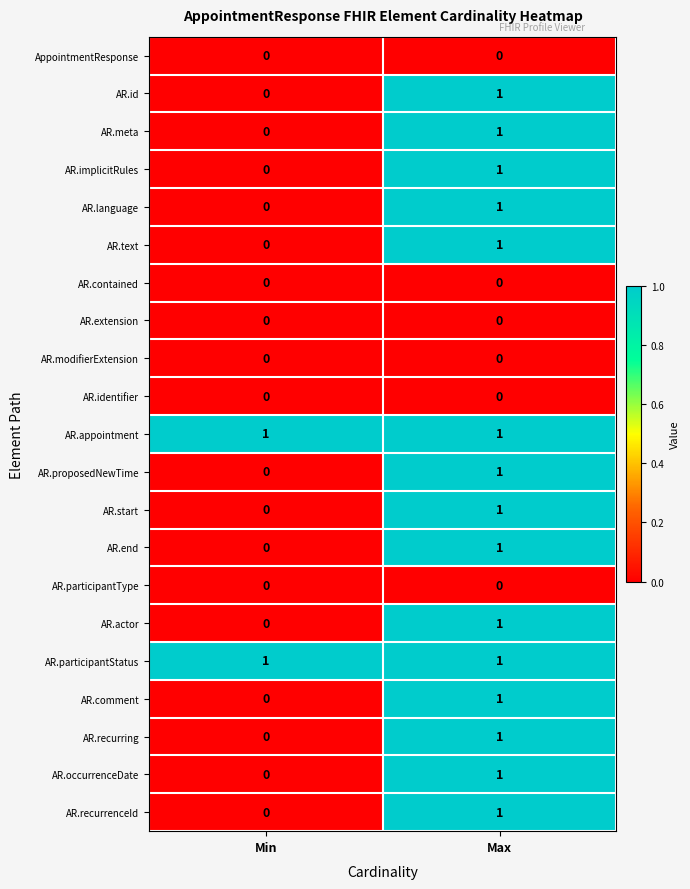

True or false: AR.id has a value of -1 at Min.

False